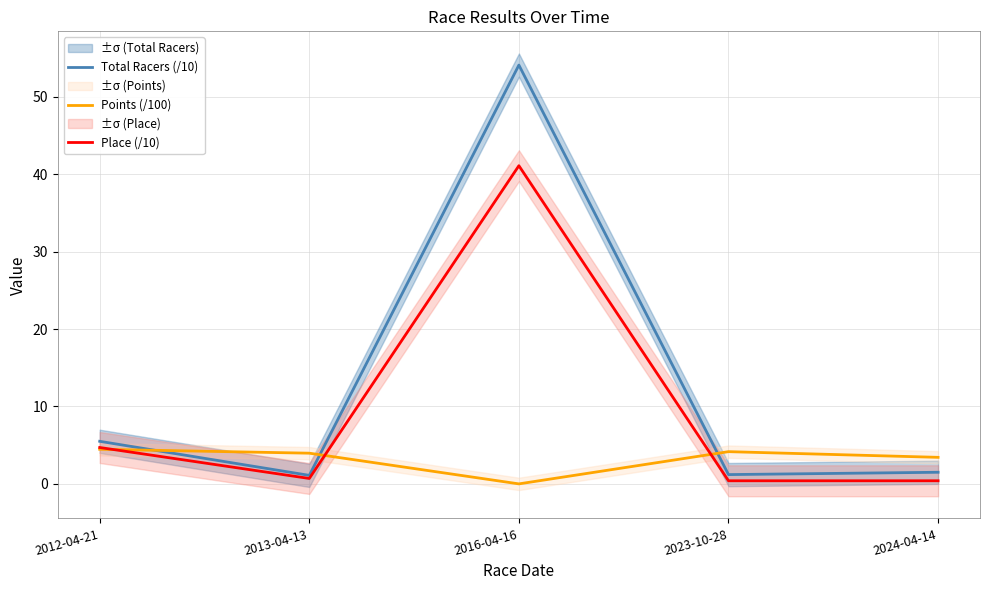

Which series changed the most between 2016-04-16 and 2024-04-14?

Total Racers (/10)